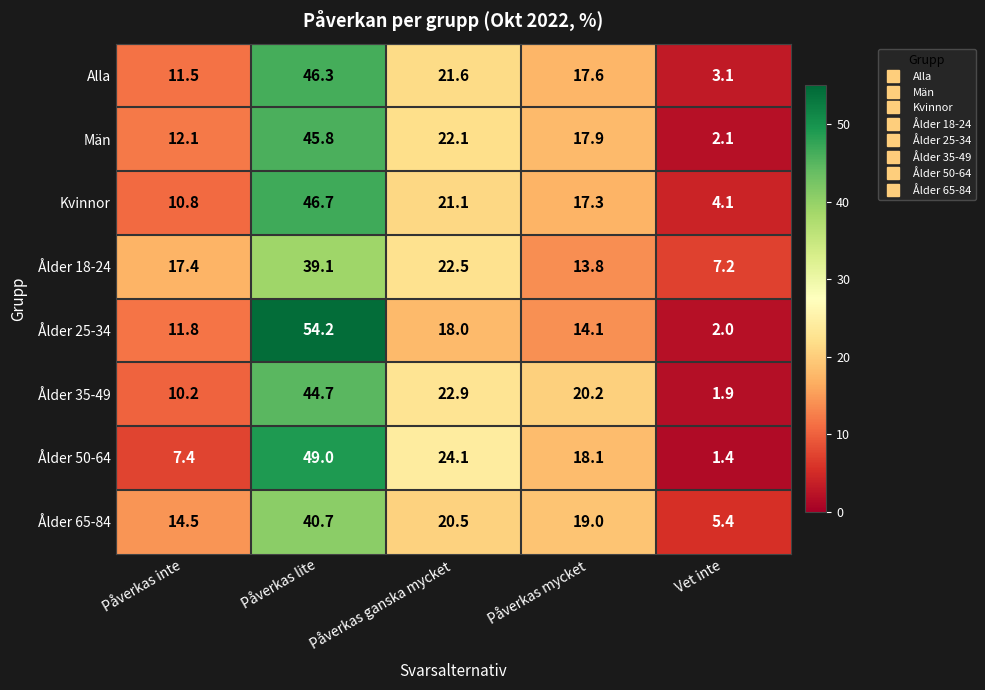

At which label is Ålder 35-49 closest to 23?

Påverkas ganska mycket